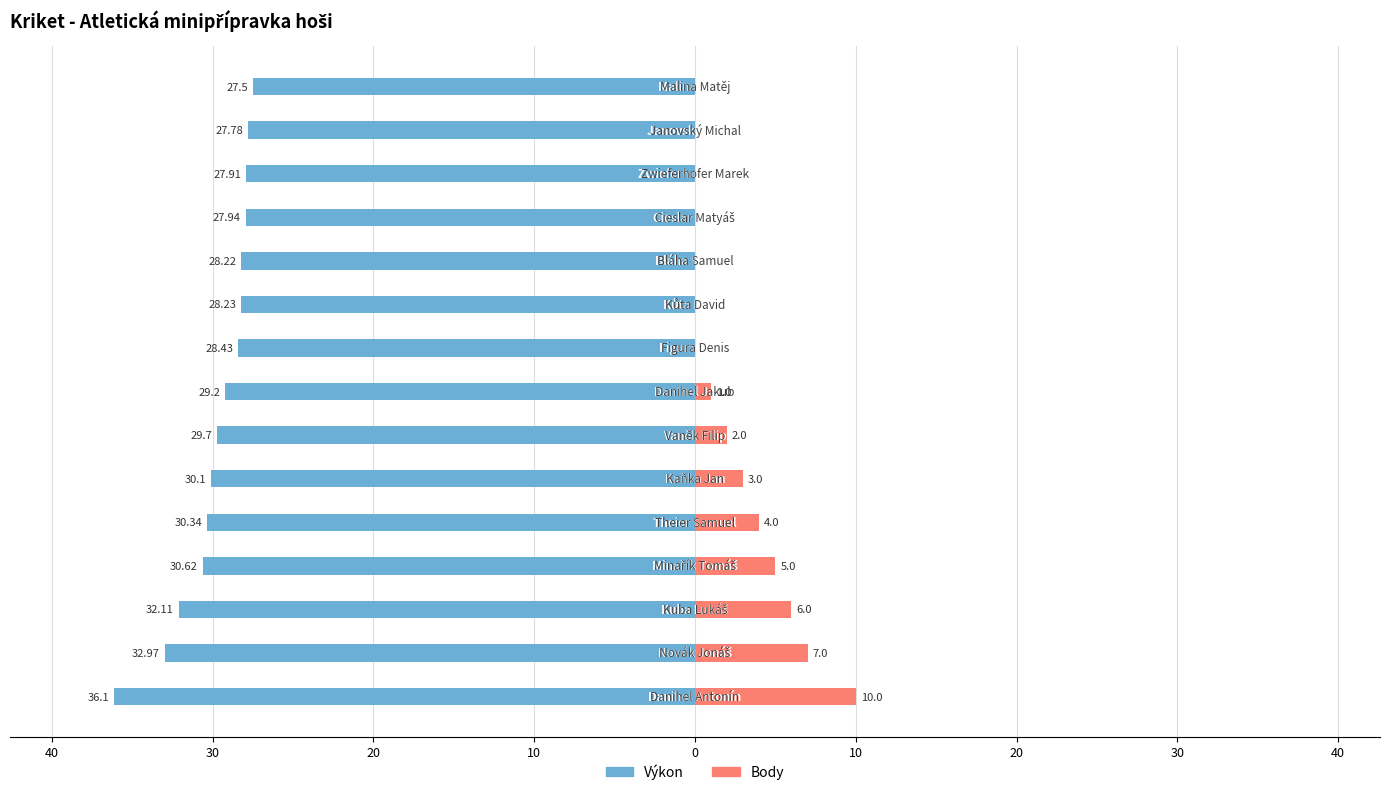

How many data points in Výkon are less than -29?

8